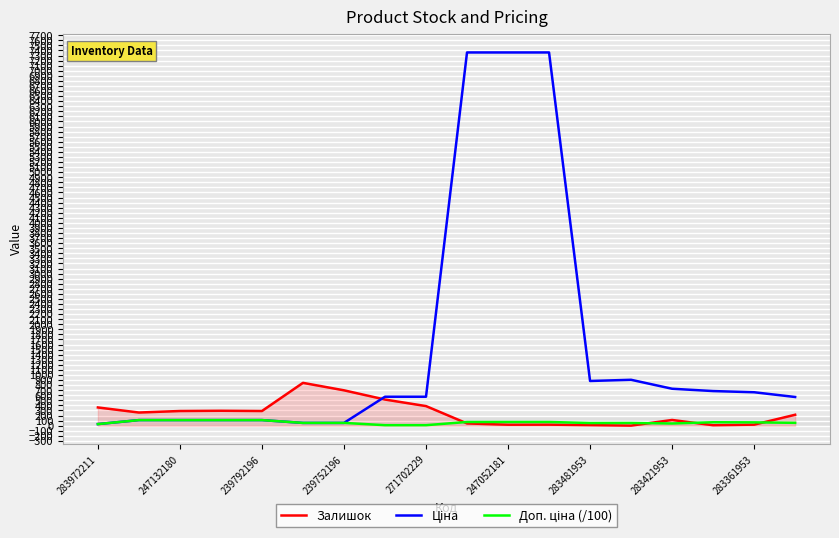

What is the highest value of the Залишок series?

845.0